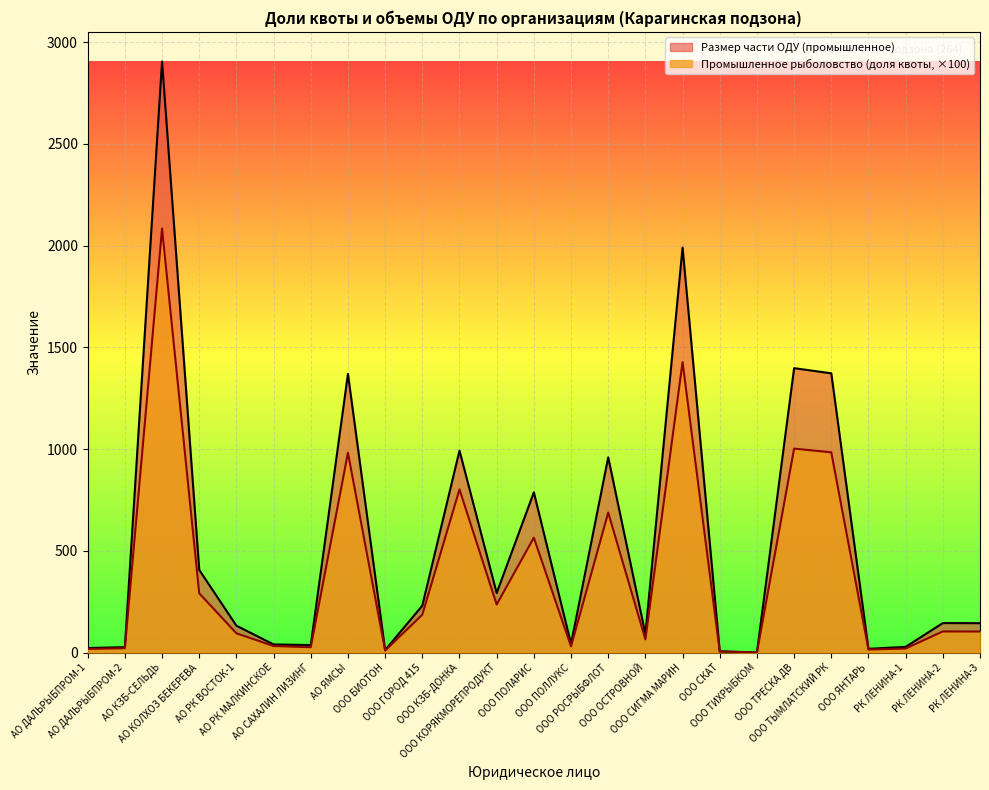

Reading right to left, transcribe all the data shown in this chart.

Промышленное рыболовство (доля квоты): 103.7	104.1	20.2	15.1	984.5	1002.7	0.4	5.3	1427.9	65.3	688.3	30.5	565.0	236.5	802.1	186.4	10.2	982.4	26.6	32.4	94.9	291.5	2084.1	21.7	18.2
Размер части ОДУ (промышленное): 144.6	145.1	28.2	18.7	1372.7	1398.1	0.6	6.6	1990.9	91.0	959.7	42.5	787.8	292.7	992.7	230.7	12.6	1369.8	37.1	40.1	132.3	406.4	2905.9	26.9	22.5